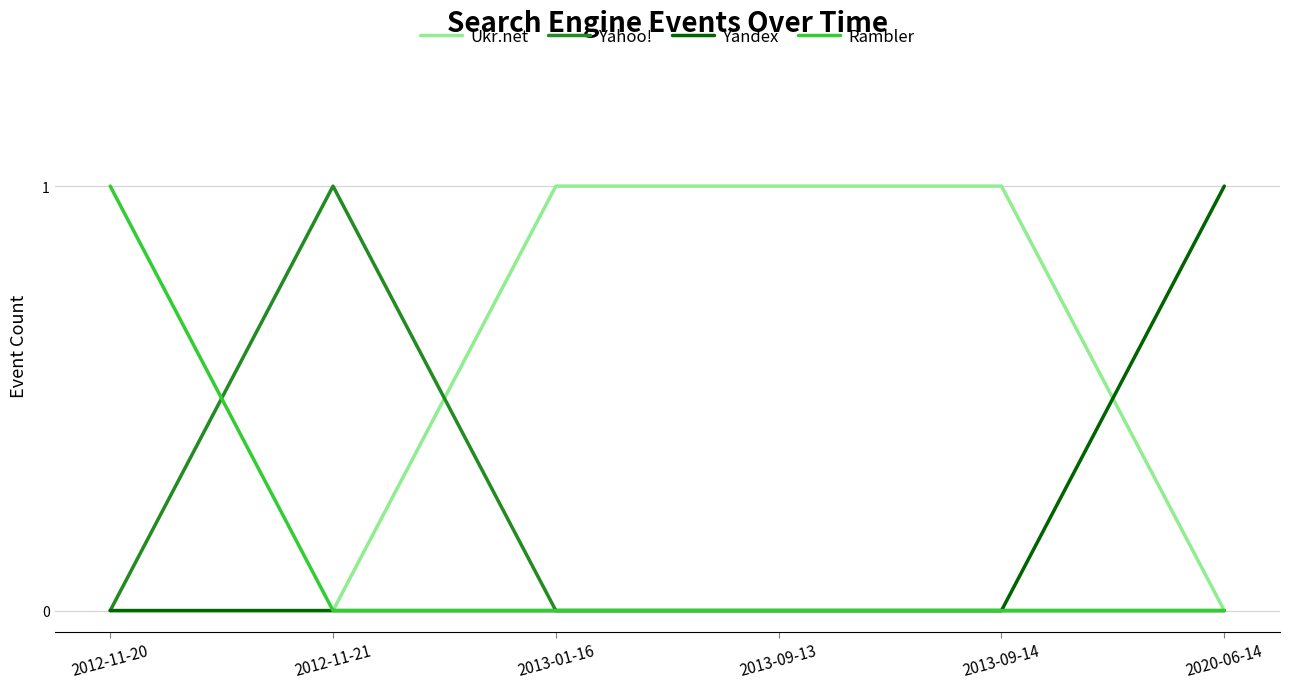

What position from the left is 2020-06-14?

6